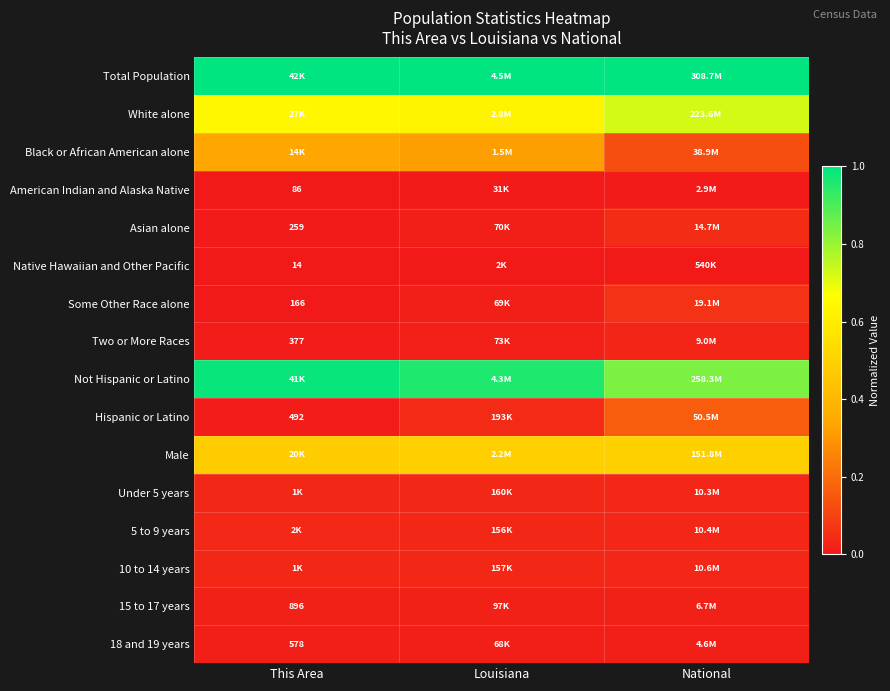

How many data points does each series have?

3